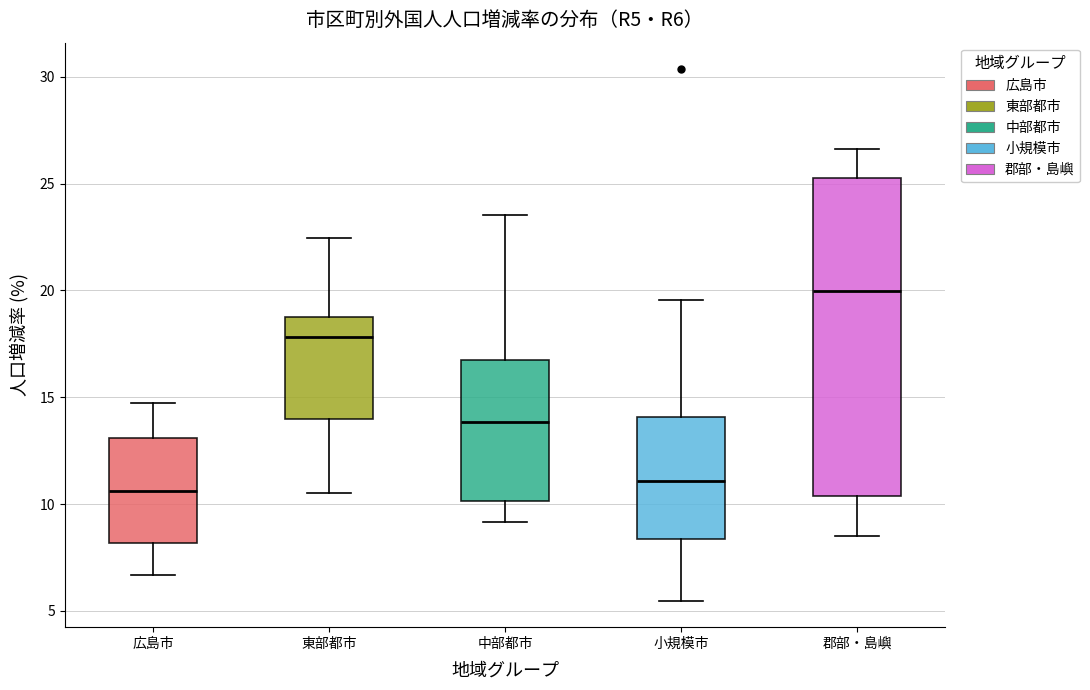

Which box's median line is the highest?

郡部・島嶼